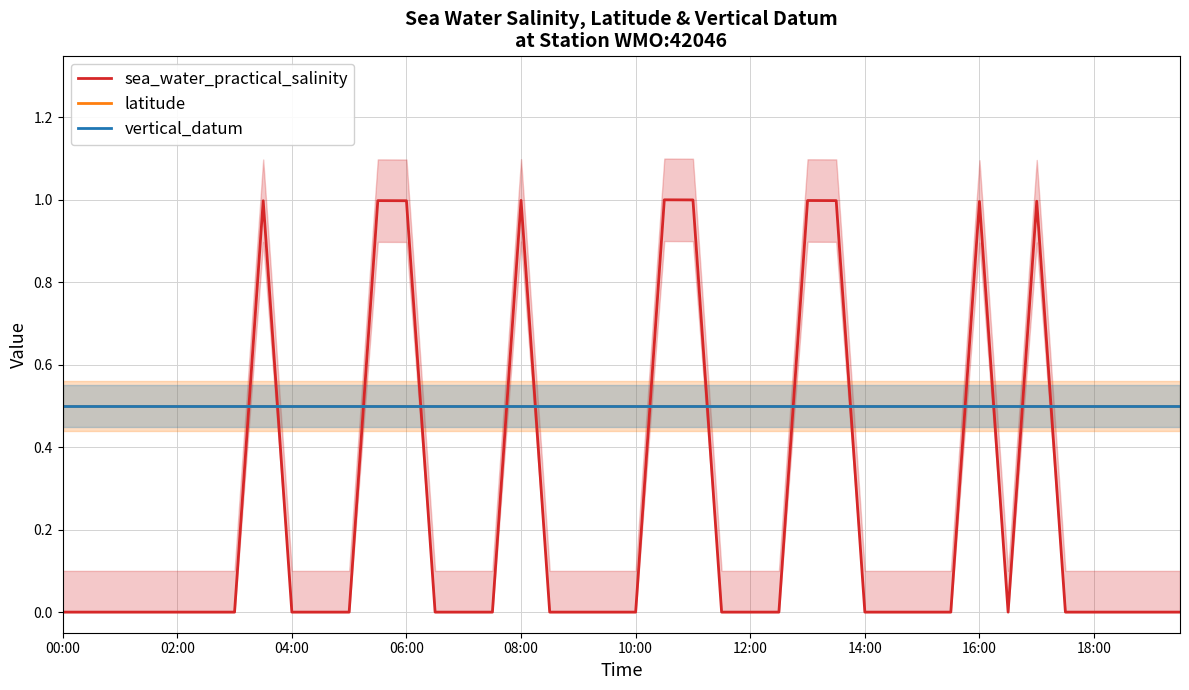

List the series in order of their peak value, highest first.

sea_water_practical_salinity, latitude, vertical_datum